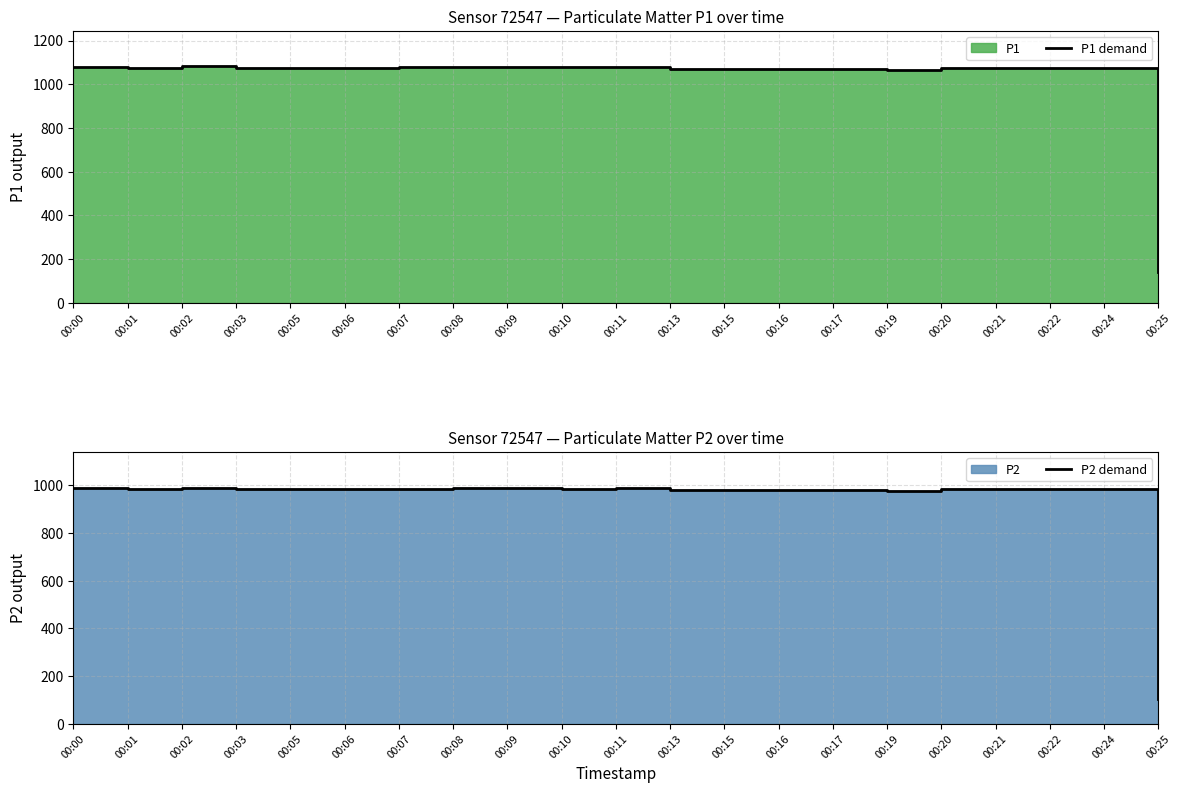

Which series has the largest range (max minus min)?

P1 demand